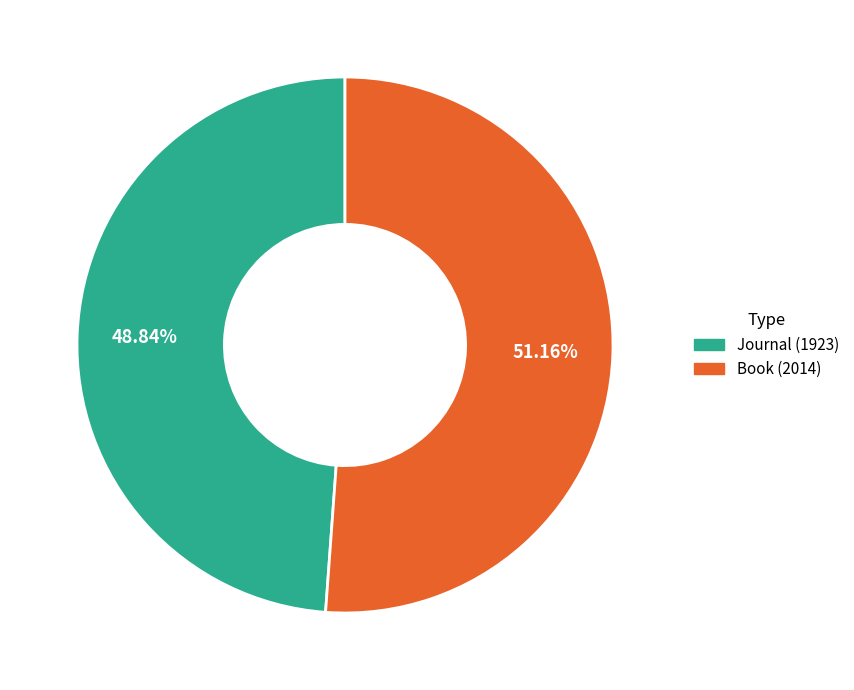

To the nearest percent, what is the difference between the largest and smallest slice percentages?

2%